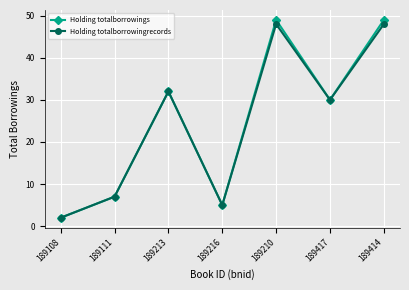

What position from the right is 189213?

5